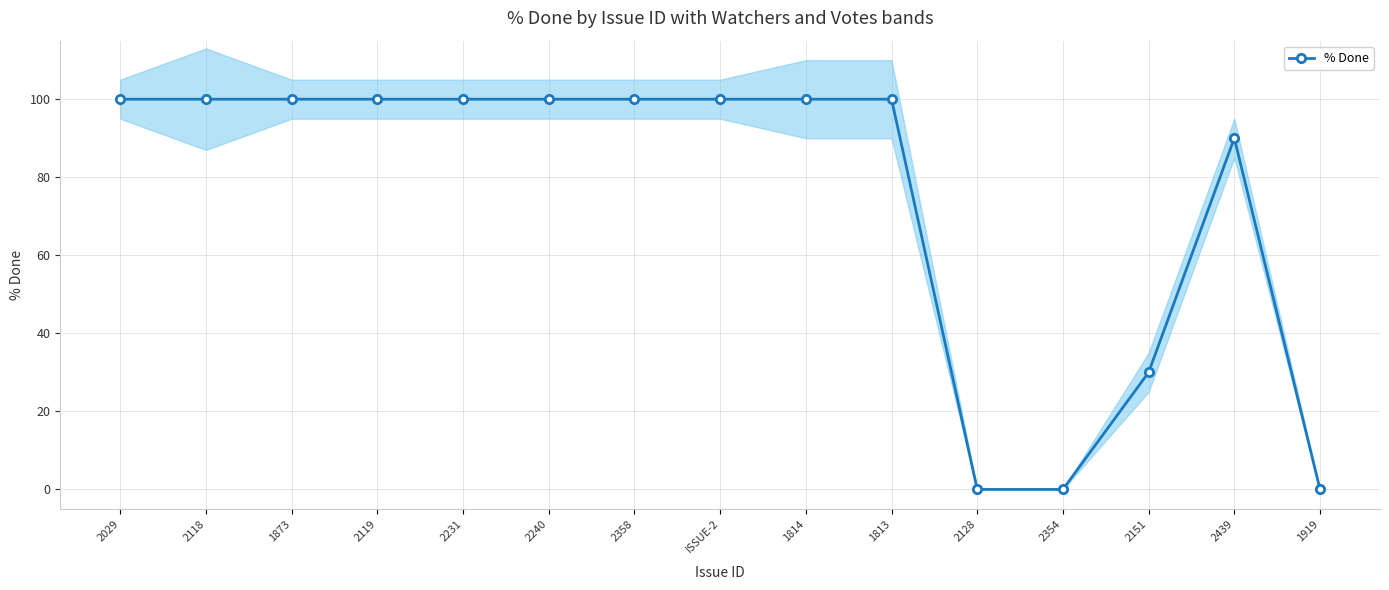

Which has a higher value, 2240 or ISSUE-2?

2240